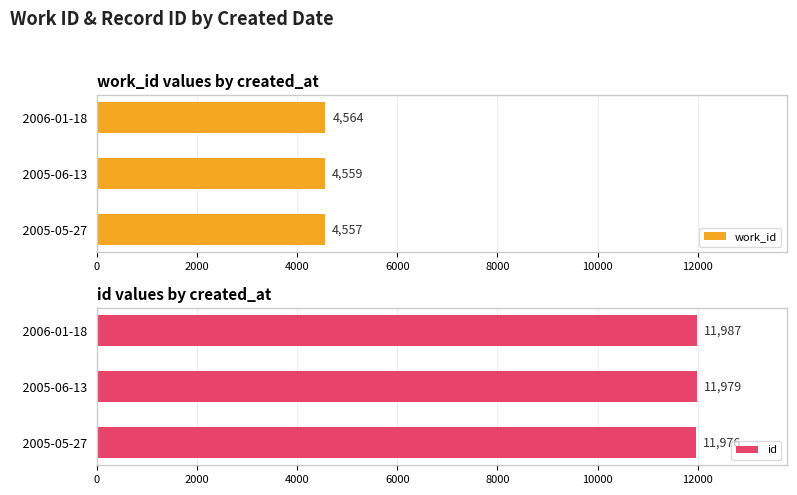

What is the average value of the work_id series?

4560